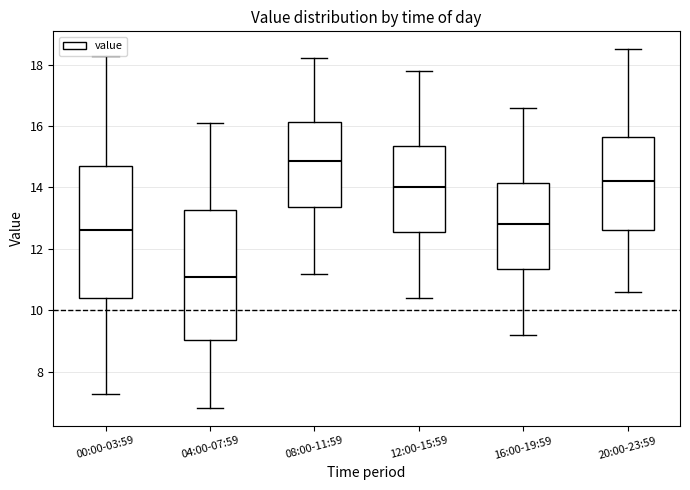

Reading left to right, transcribe this box plot: for each box, give where its median line is, the range the box spans, and where its two whiskers end, as read against the y-axis. The values are not printed on the chart, so give them approximately, as read against the axis.

00:00-03:59: median 12.6, box 10.4 to 14.6, whiskers 7.2 to 18.2
04:00-07:59: median 11.2, box 9.0 to 13.2, whiskers 6.8 to 16.2
08:00-11:59: median 14.8, box 13.4 to 16.2, whiskers 11.2 to 18.2
12:00-15:59: median 14.0, box 12.6 to 15.4, whiskers 10.4 to 17.8
16:00-19:59: median 12.8, box 11.4 to 14.2, whiskers 9.2 to 16.6
20:00-23:59: median 14.2, box 12.6 to 15.6, whiskers 10.6 to 18.6